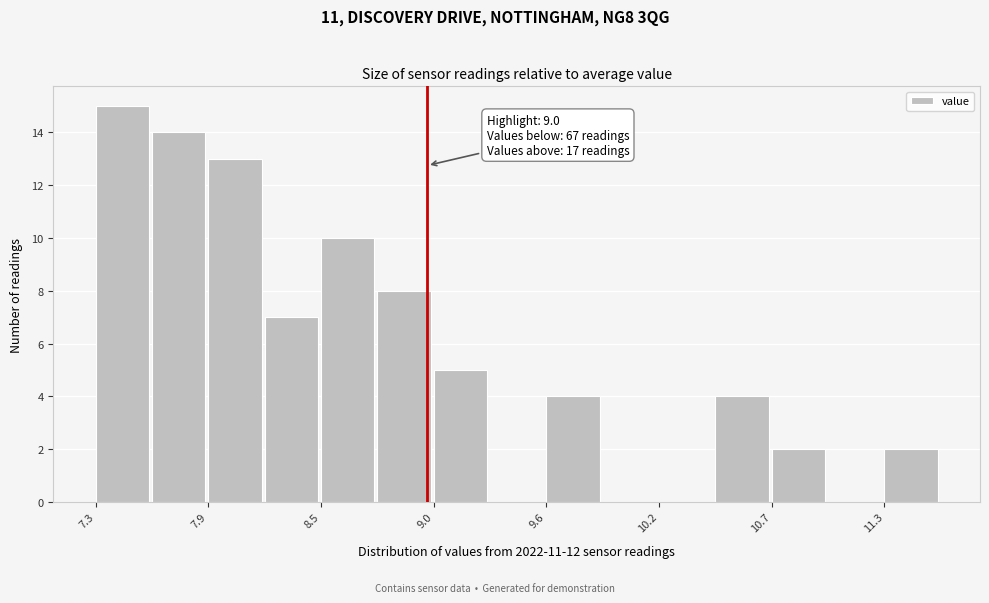

Read against the x-axis, roughly where is the centre of the tallest bar?

7.5